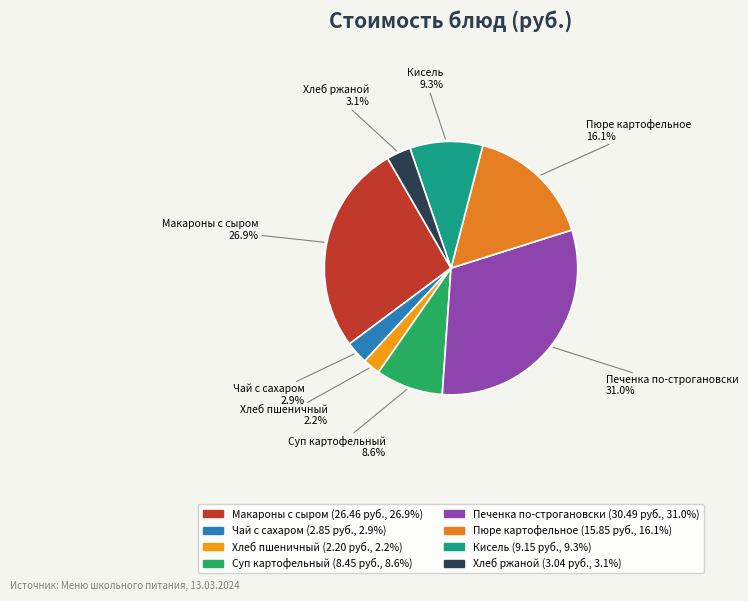

What percentage is NOT represented by Макароны с сыром?

73.1%